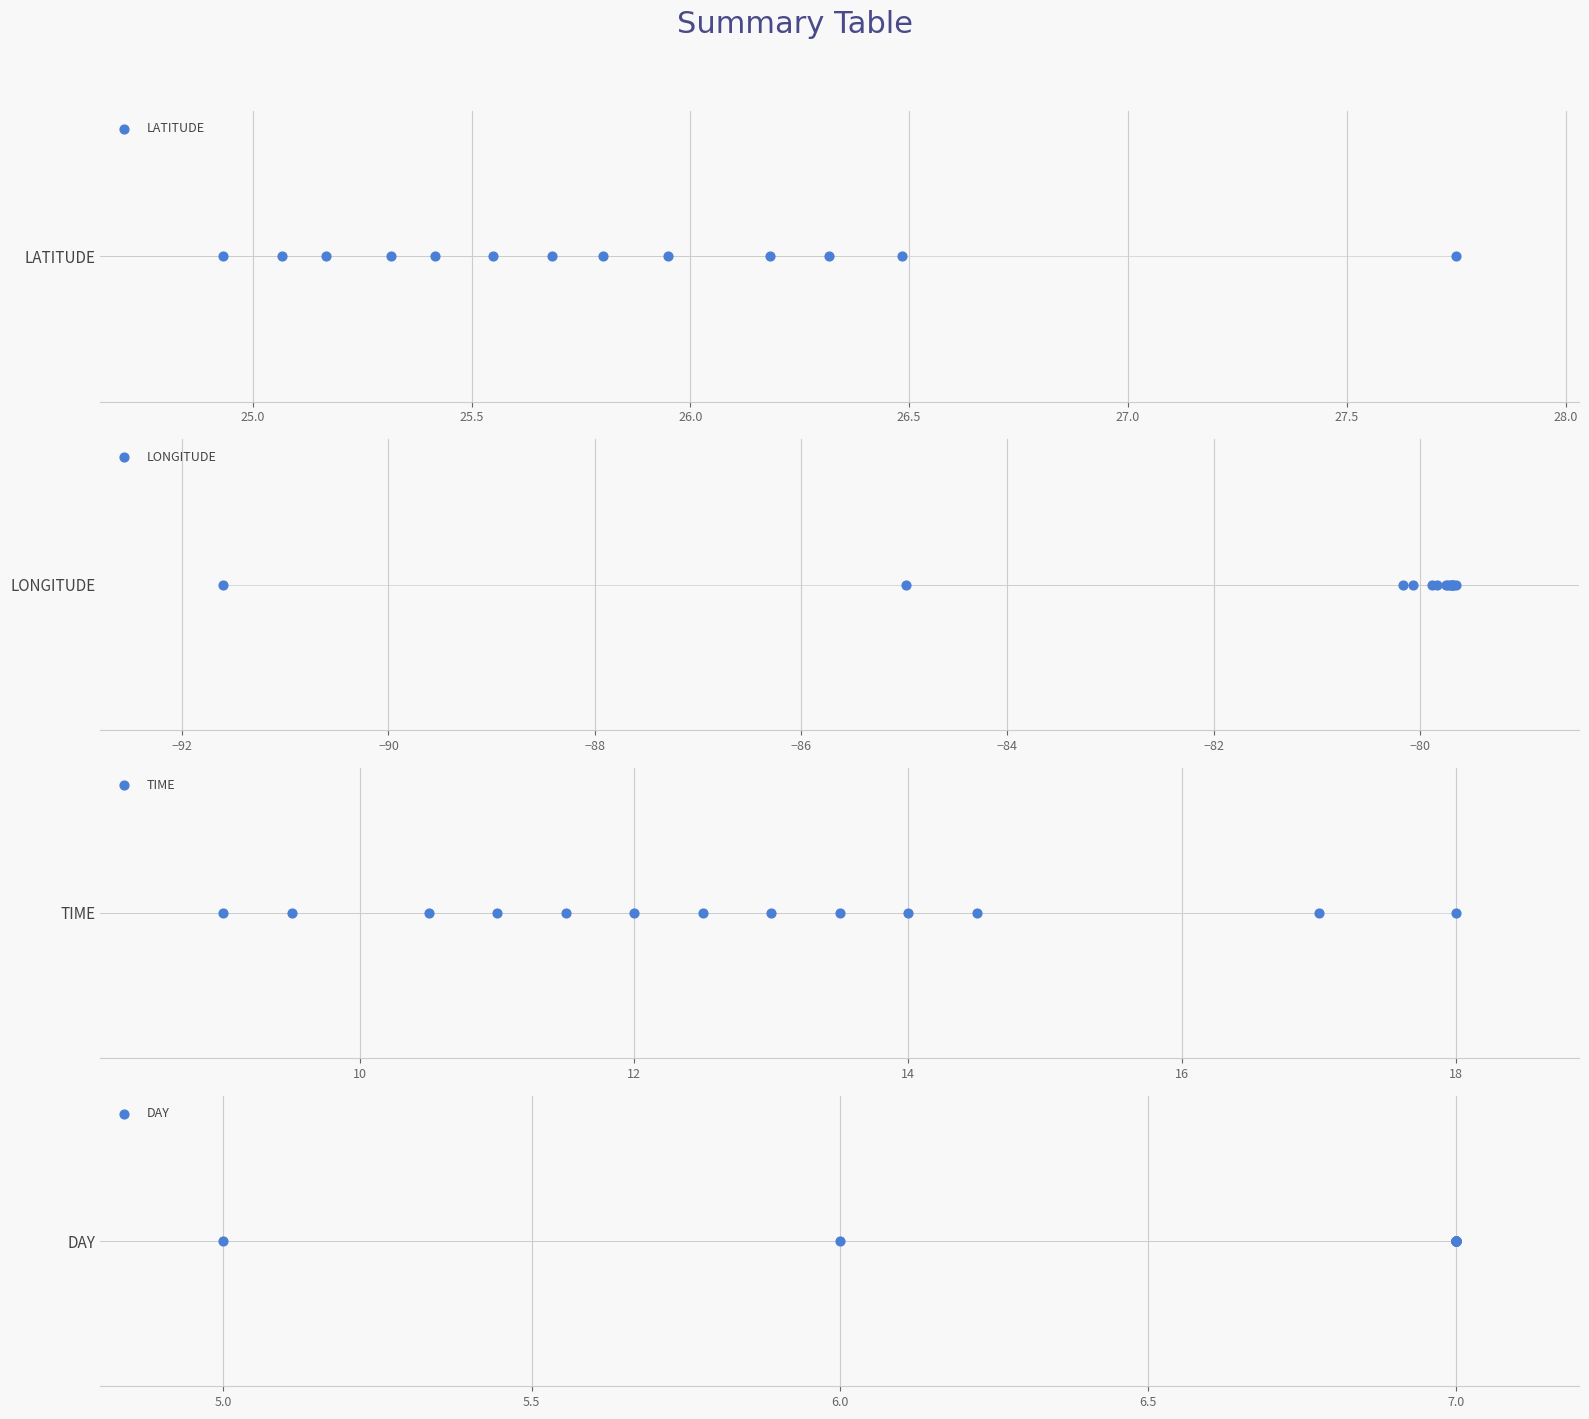

At how many categories does at least one series exceed -62?

13